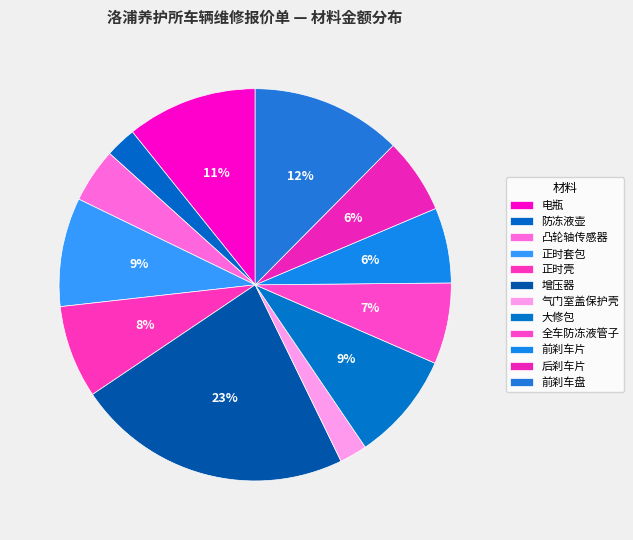

Count the number of slices in the pie.

12